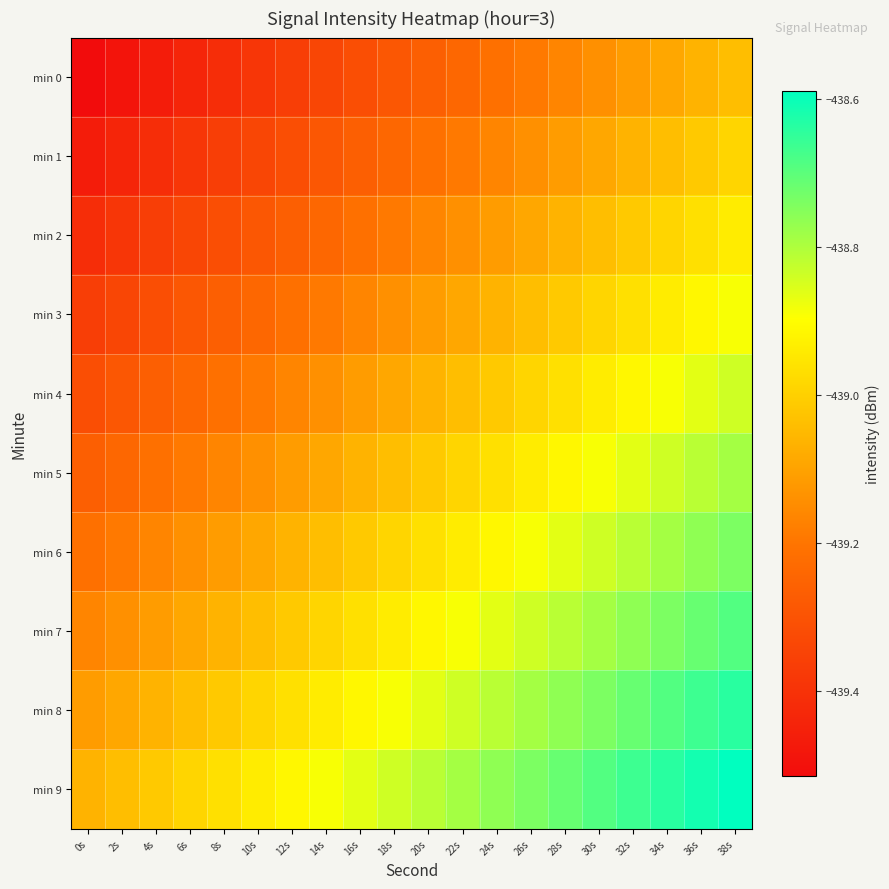

What is the total value across all series at 16s?

-4390.9